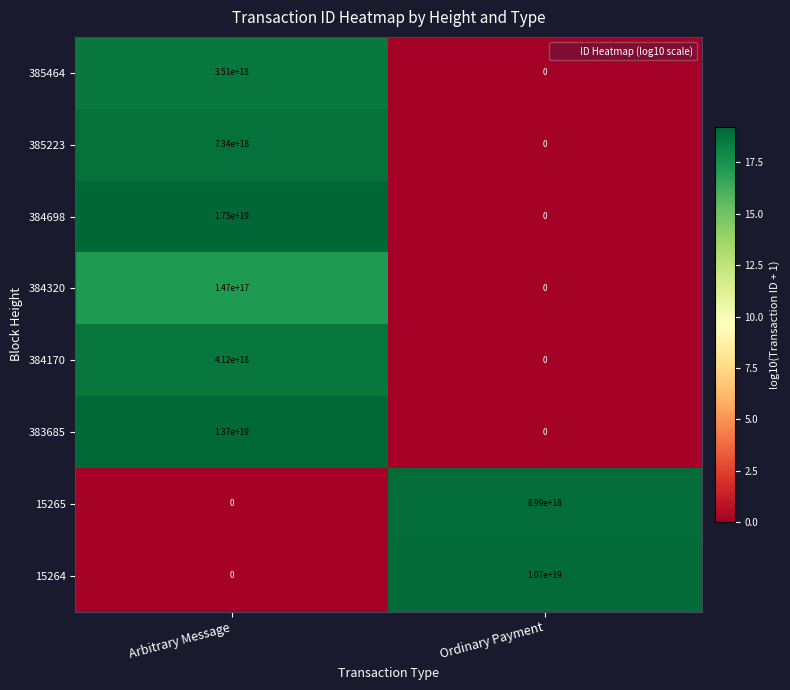

Which series changed the most between Arbitrary Message and Ordinary Payment?

384698